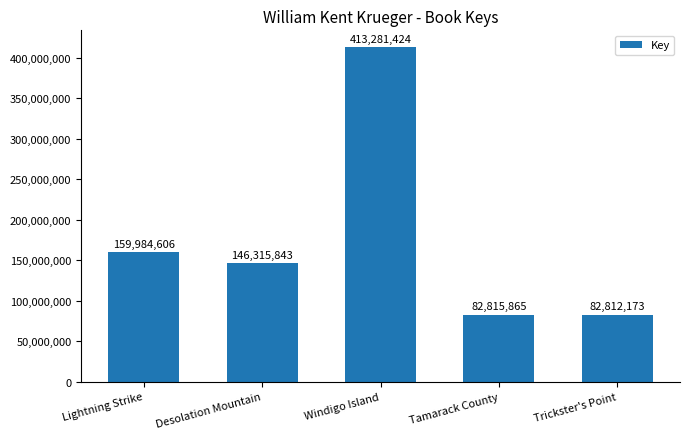

What is the smallest value displayed?

82812173